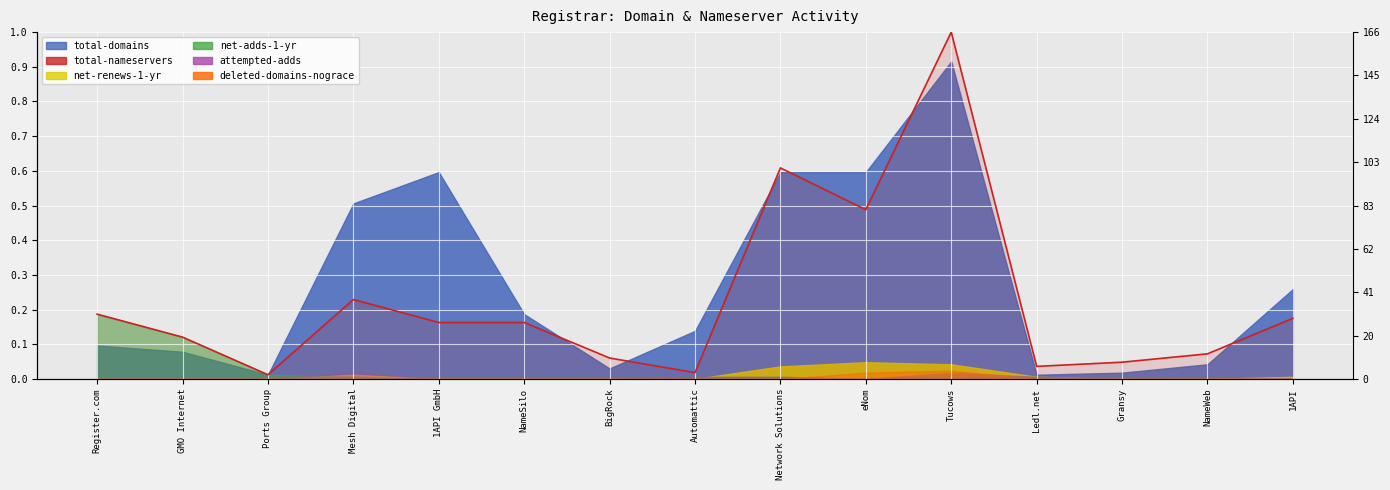

At which category does the data reach its first local valley?

Ports Group